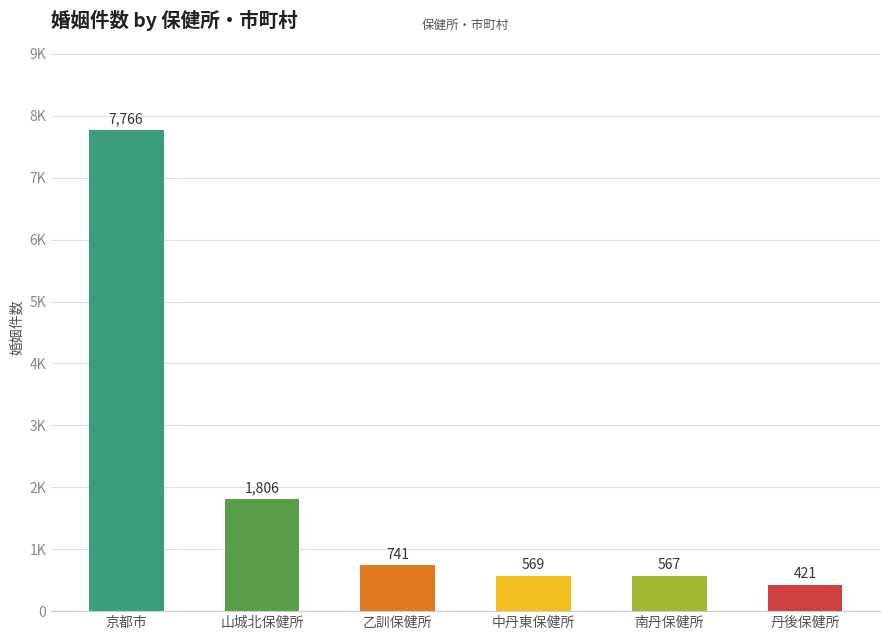

What is the smallest value displayed?

421